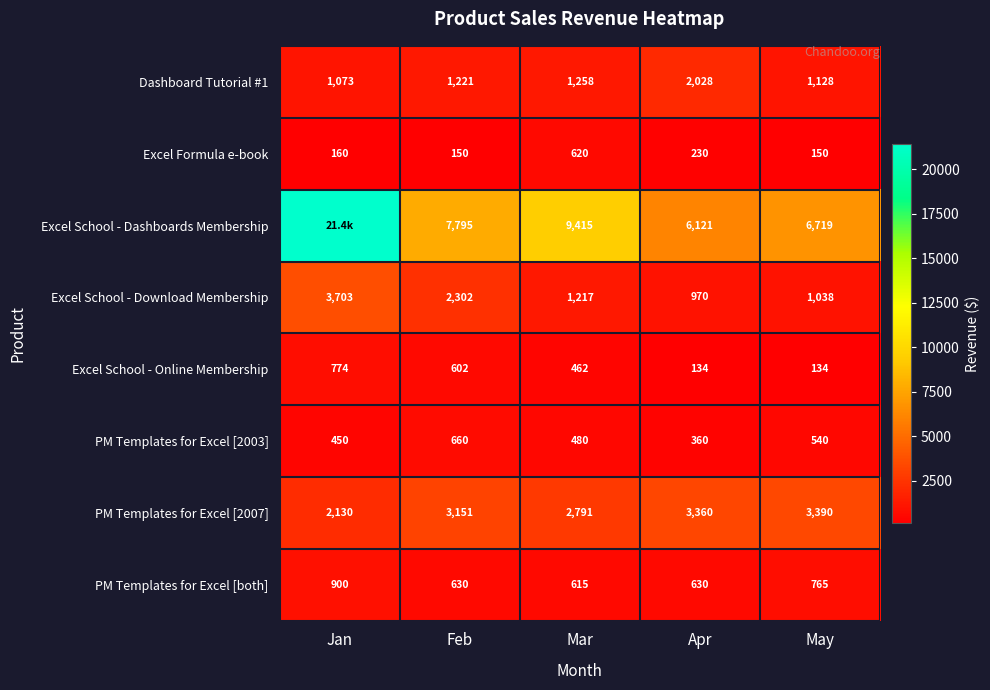

The PM Templates for Excel [2003] series shows 360.0 at Apr. True or false?

True